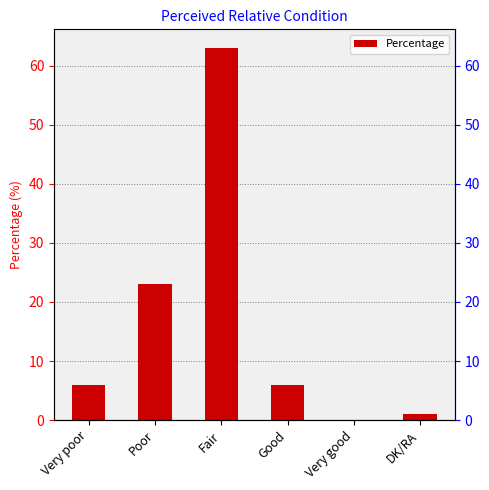

What is the sum of all values?

99